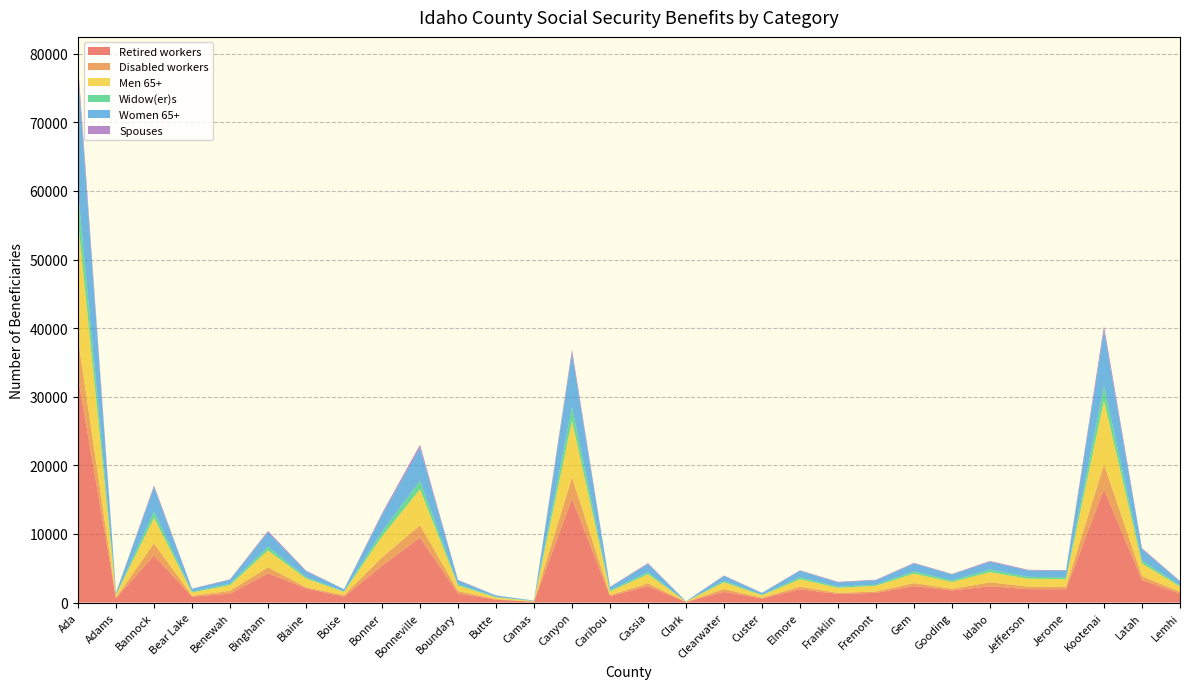

Reading left to right, extract all data points from this chart.

Retired workers: Ada=32798	Adams=621	Bannock=6863	Bear Lake=835	Benewah=1301	Bingham=4255	Blaine=2064	Boise=843	Bonner=5350	Bonneville=9464	Boundary=1327	Butte=409	Camas=120	Canyon=15130	Caribou=932	Cassia=2378	Clark=81	Clearwater=1554	Custer=595	Elmore=1930	Franklin=1243	Fremont=1404	Gem=2401	Gooding=1760	Idaho=2358	Jefferson=1945	Jerome=1940	Kootenai=16508	Latah=3271	Lemhi=1288
Disabled workers: Ada=5606	Adams=119	Bannock=1764	Bear Lake=153	Benewah=402	Bingham=886	Blaine=146	Boise=216	Bonner=1237	Bonneville=1803	Boundary=348	Butte=84	Camas=14	Canyon=3135	Caribou=148	Cassia=405	Clark=7	Clearwater=415	Custer=92	Elmore=382	Franklin=159	Fremont=208	Gem=437	Gooding=232	Idaho=578	Jefferson=374	Jerome=333	Kootenai=3625	Latah=565	Lemhi=279
Men 65+: Ada=17250	Adams=387	Bannock=3725	Bear Lake=485	Benewah=822	Bingham=2454	Blaine=1287	Boise=494	Bonner=3050	Bonneville=5265	Boundary=805	Butte=257	Camas=73	Canyon=8224	Caribou=541	Cassia=1340	Clark=51	Clearwater=978	Custer=370	Elmore=1088	Franklin=742	Fremont=820	Gem=1386	Gooding=1006	Idaho=1494	Jefferson=1161	Jerome=1126	Kootenai=9337	Latah=1854	Lemhi=773
Widow(er)s: Ada=4273	Adams=73	Bannock=905	Bear Lake=113	Benewah=208	Bingham=540	Blaine=210	Boise=70	Bonner=702	Bonneville=1211	Boundary=166	Butte=63	Camas=21	Canyon=2008	Caribou=153	Cassia=291	Clark=10	Clearwater=218	Custer=70	Elmore=285	Franklin=170	Fremont=168	Gem=330	Gooding=229	Idaho=382	Jefferson=276	Jerome=256	Kootenai=2150	Latah=423	Lemhi=171
Women 65+: Ada=17370	Adams=249	Bannock=3525	Bear Lake=396	Benewah=592	Bingham=2082	Blaine=857	Boise=300	Bonner=2445	Bonneville=4781	Boundary=586	Butte=201	Camas=53	Canyon=7782	Caribou=474	Cassia=1209	Clark=35	Clearwater=706	Custer=254	Elmore=936	Franklin=620	Fremont=639	Gem=1130	Gooding=868	Idaho=1099	Jefferson=923	Jerome=953	Kootenai=7975	Latah=1640	Lemhi=572
Spouses: Ada=1231	Adams=29	Bannock=288	Bear Lake=46	Benewah=64	Bingham=215	Blaine=101	Boise=26	Bonner=230	Bonneville=465	Boundary=71	Butte=27	Camas=4	Canyon=592	Caribou=55	Cassia=122	Clark=3	Clearwater=75	Custer=36	Elmore=82	Franklin=85	Fremont=84	Gem=97	Gooding=68	Idaho=147	Jefferson=96	Jerome=94	Kootenai=713	Latah=172	Lemhi=55